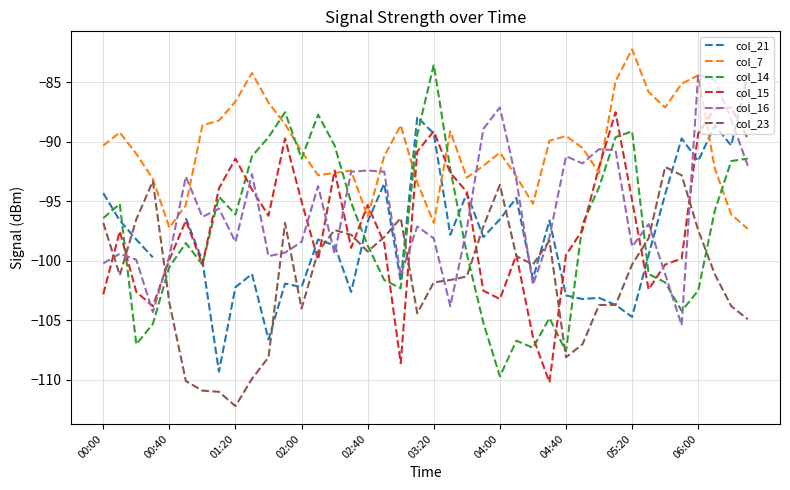

What is the lowest value of the col_16 series?

-105.4